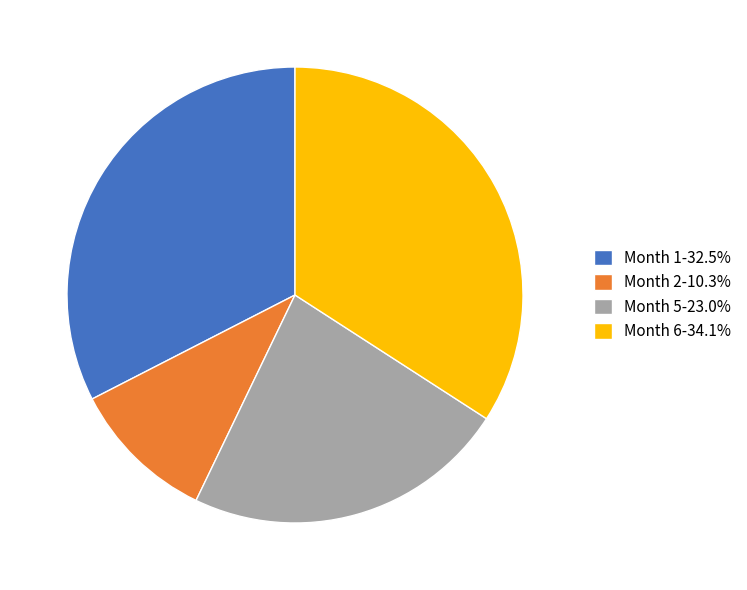

What is the smallest slice in the pie chart?

Month 2